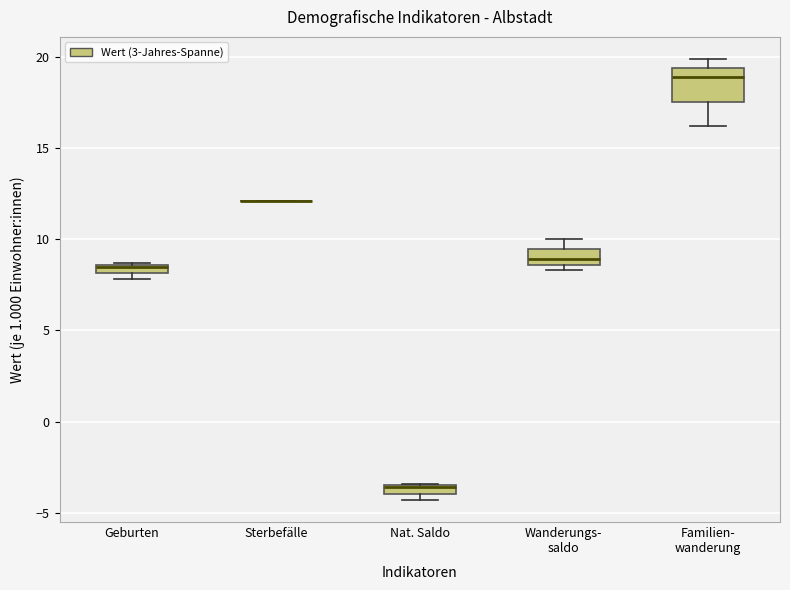

Where is the upper edge of the box for Familien- wanderung on the y-axis? The values are not printed on the chart, so give them approximately, as read against the axis.

19.5